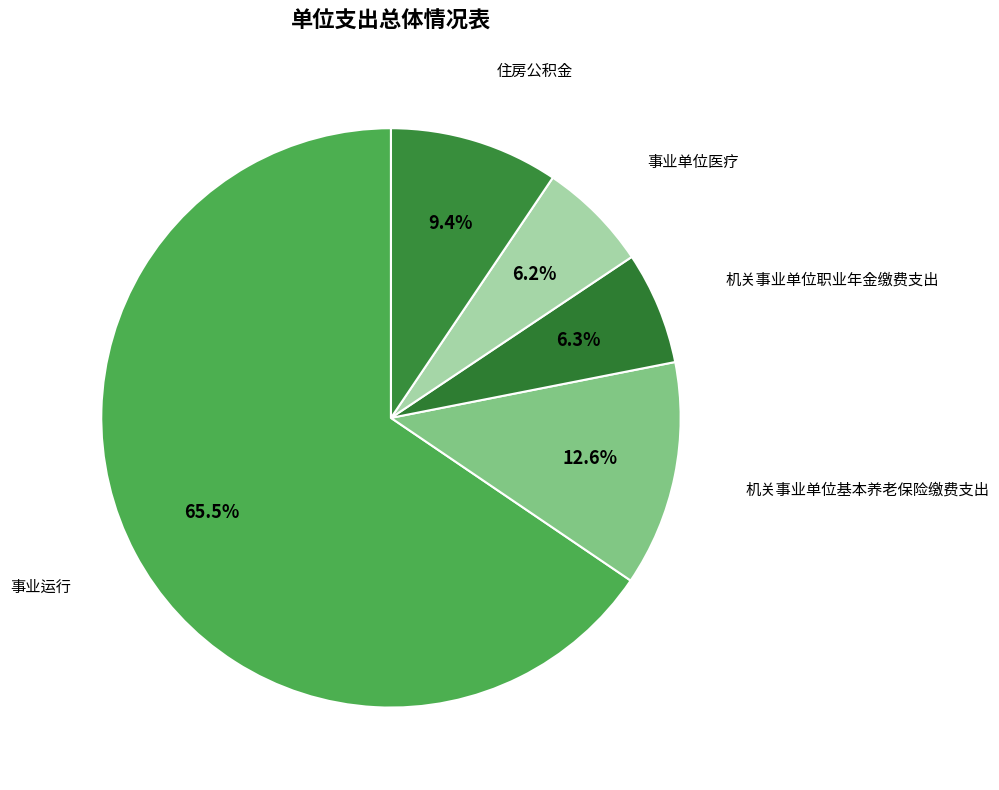

Which has a higher value, 事业运行 or 机关事业单位职业年金缴费支出?

事业运行